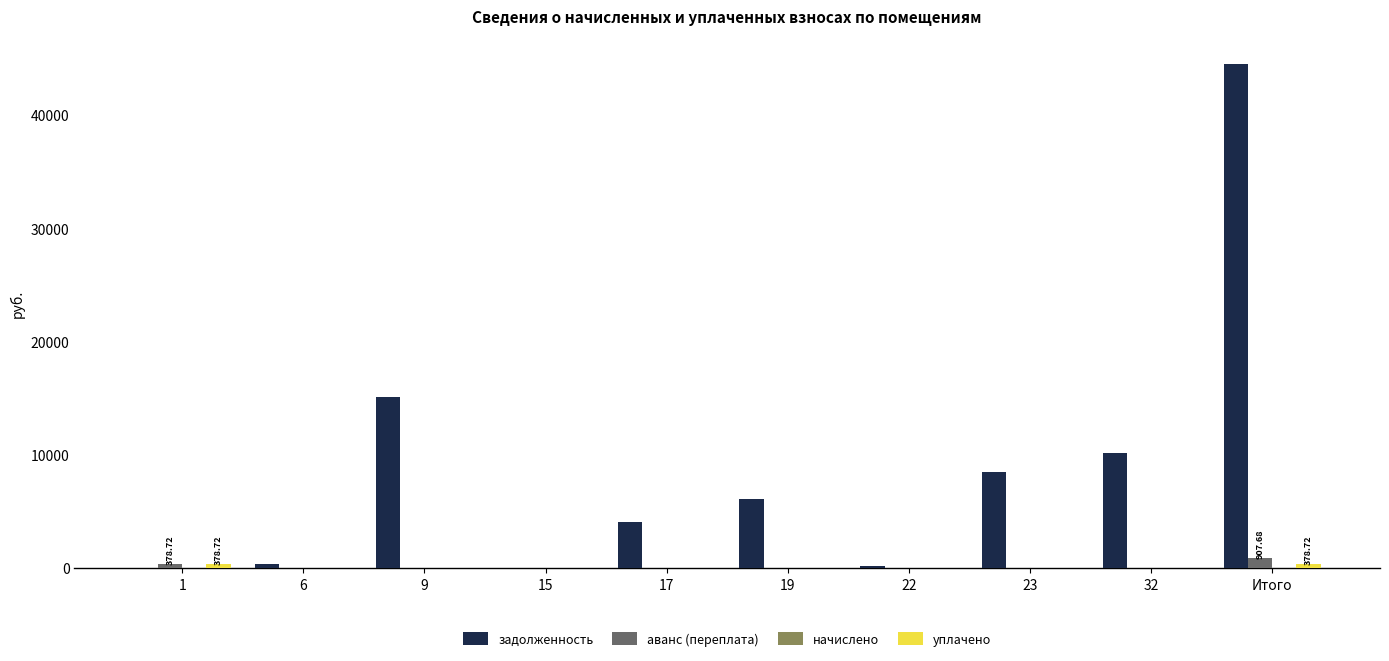

At which category is the sum across all series the highest?

Итого